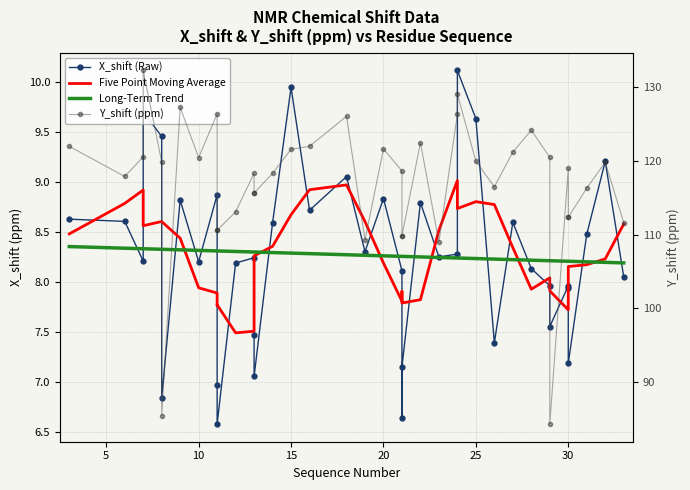

What is the sum of all X_shift (Raw) values?

330.7